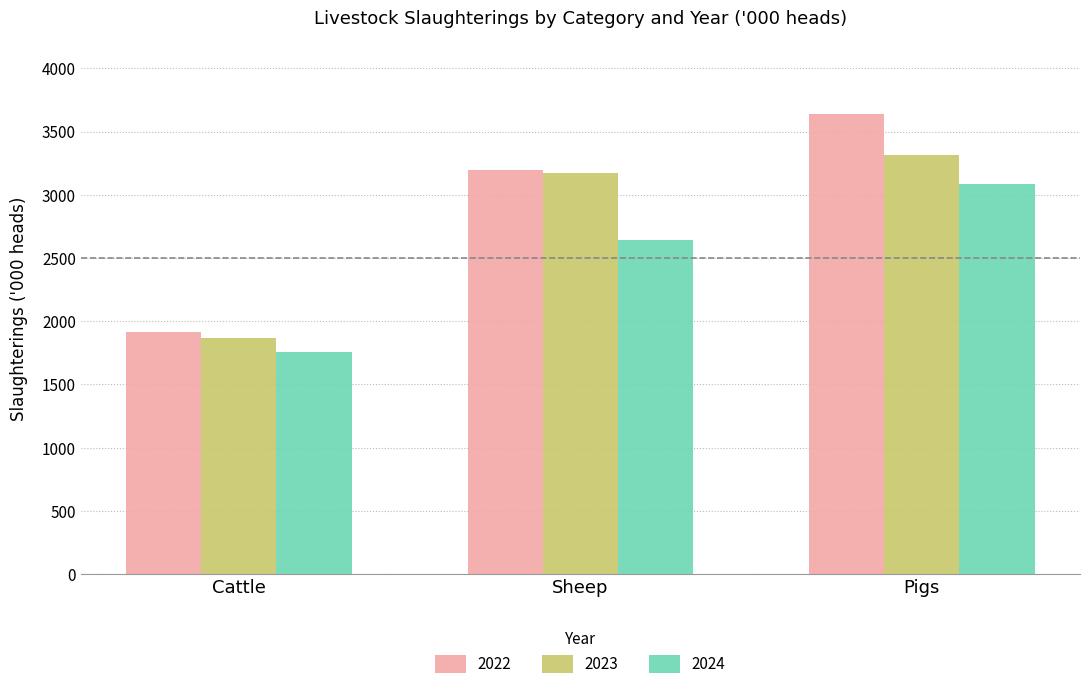

What is the difference between the second highest and minimum values in the 2023 series?

1298.1